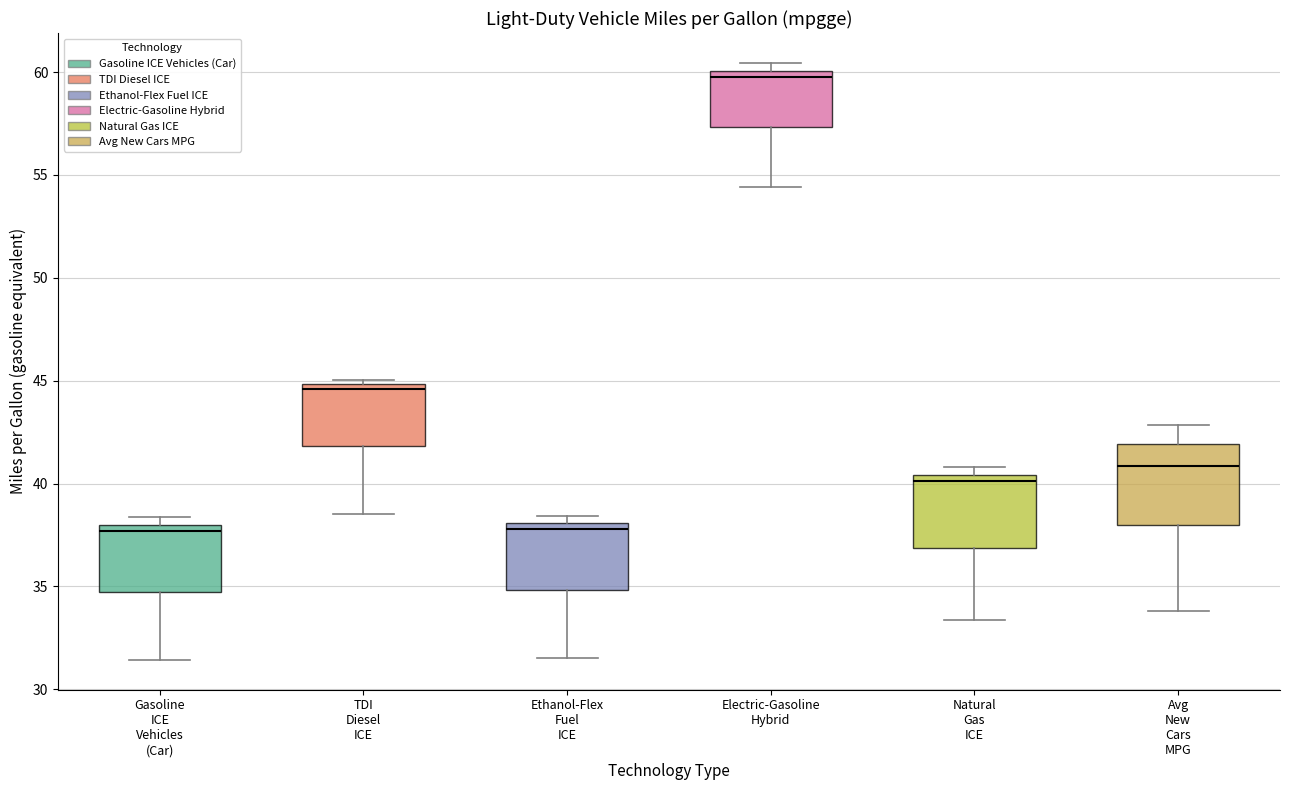

Reading left to right, read every box against the y-axis: the position of its median line, the range the box covers, and the ends of its whiskers. The values are not printed on the chart, so give them approximately, as read against the axis.

Gasoline ICE Vehicles (Car): median 37.5, box 34.5 to 38.0, whiskers 31.5 to 38.5
TDI Diesel ICE: median 44.5, box 42.0 to 45.0, whiskers 38.5 to 45.0 (just above the box's upper edge)
Ethanol-Flex Fuel ICE: median 38.0 (just below the box's upper edge), box 35.0 to 38.0, whiskers 31.5 to 38.5
Electric-Gasoline Hybrid: median 60.0 (just below the box's upper edge), box 57.5 to 60.0, whiskers 54.5 to 60.5
Natural Gas ICE: median 40.0, box 37.0 to 40.5, whiskers 33.5 to 41.0
Avg New Cars MPG: median 41.0, box 38.0 to 42.0, whiskers 34.0 to 43.0